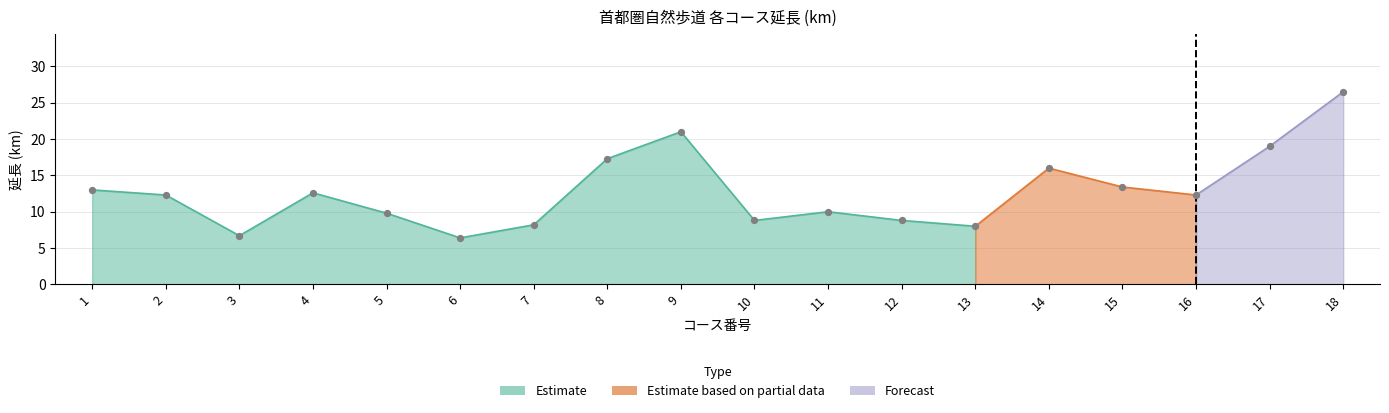

What is the change in value from 6 to 12?

+2.4